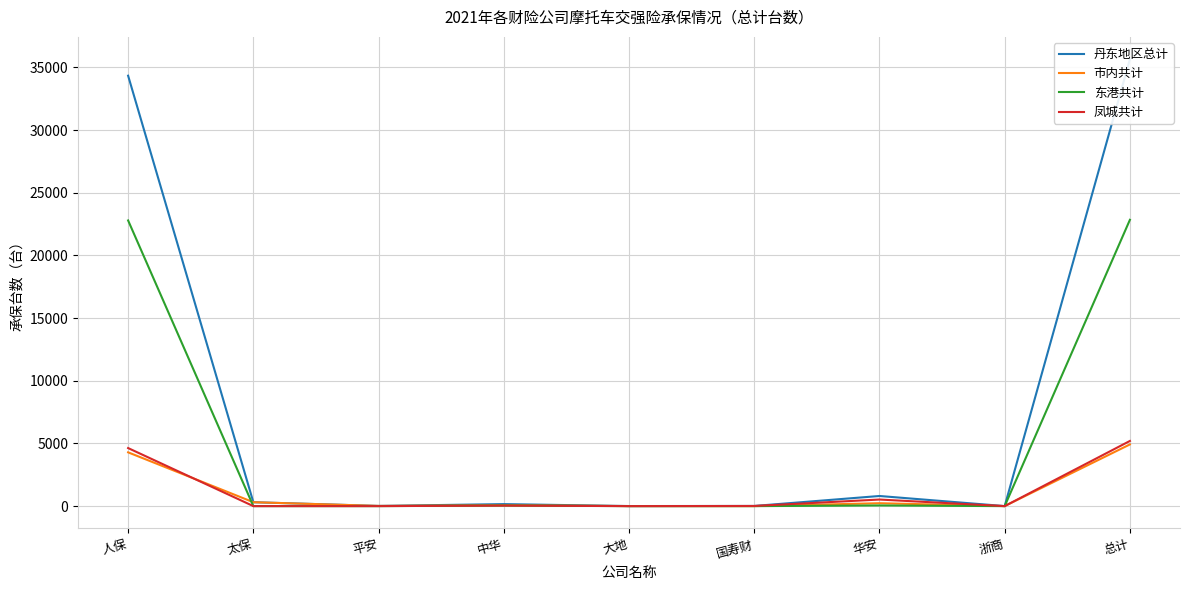

What position from the right is 浙商?

2